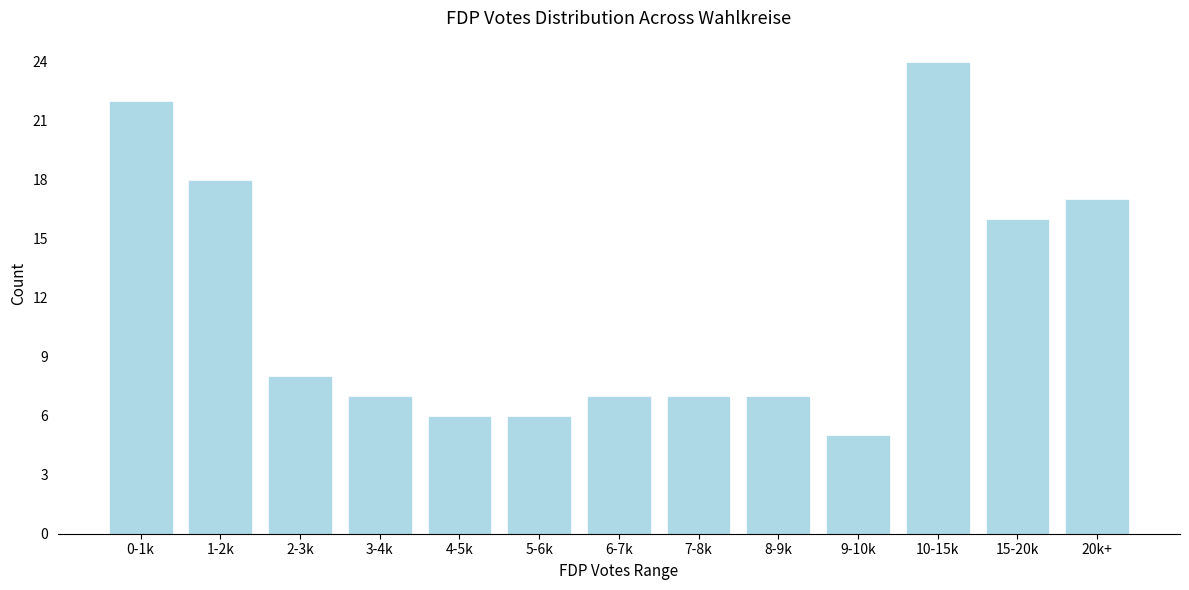

Reading right to left, what are all the values shown in this chart?

17	16	24	5	7	7	7	6	6	7	8	18	22